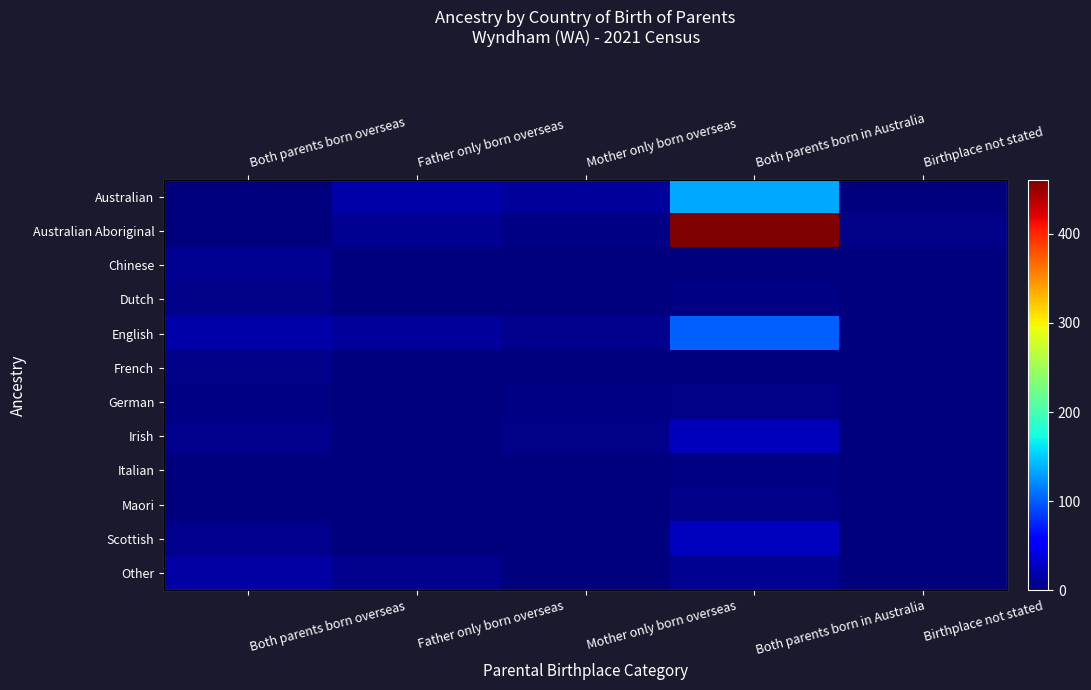

What is the spread (max minus min) of values at Both parents born in Australia?

461